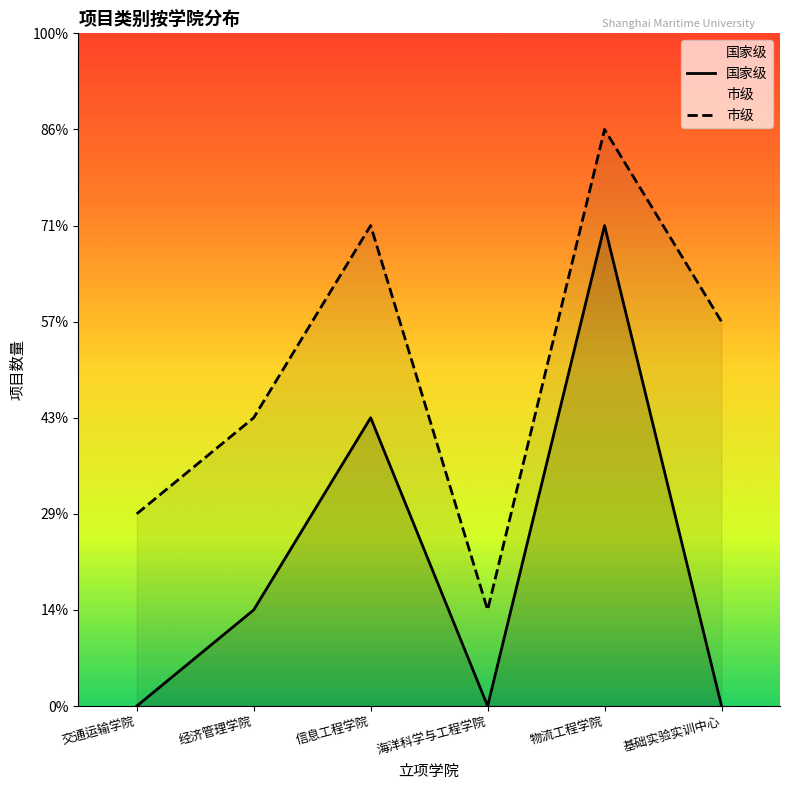

What is the difference between the maximum and minimum values in the 国家级 series?

5